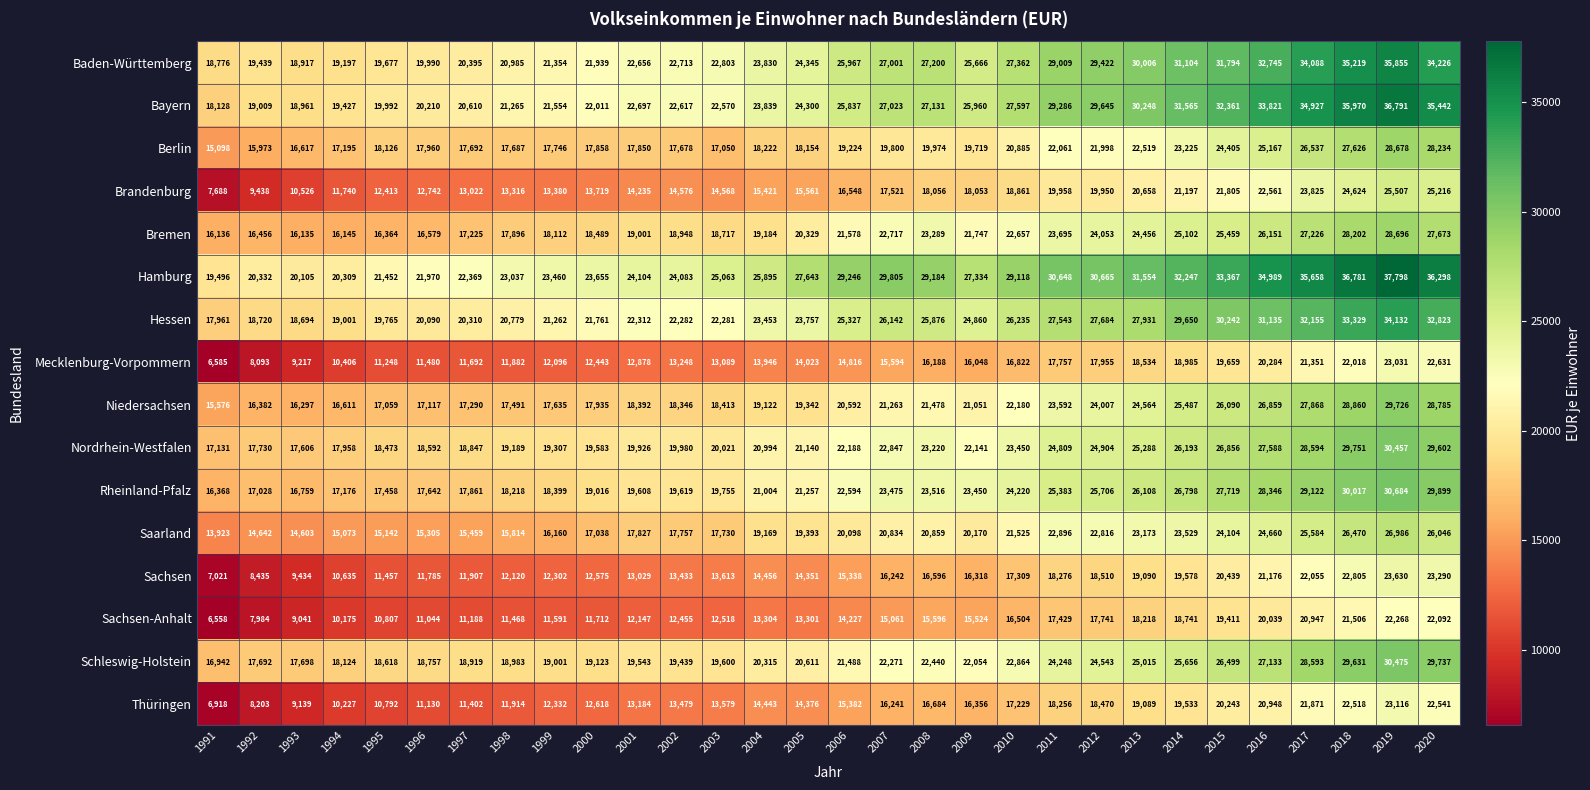

What value does the Bayern series have at 1992, to the nearest 10?

19010